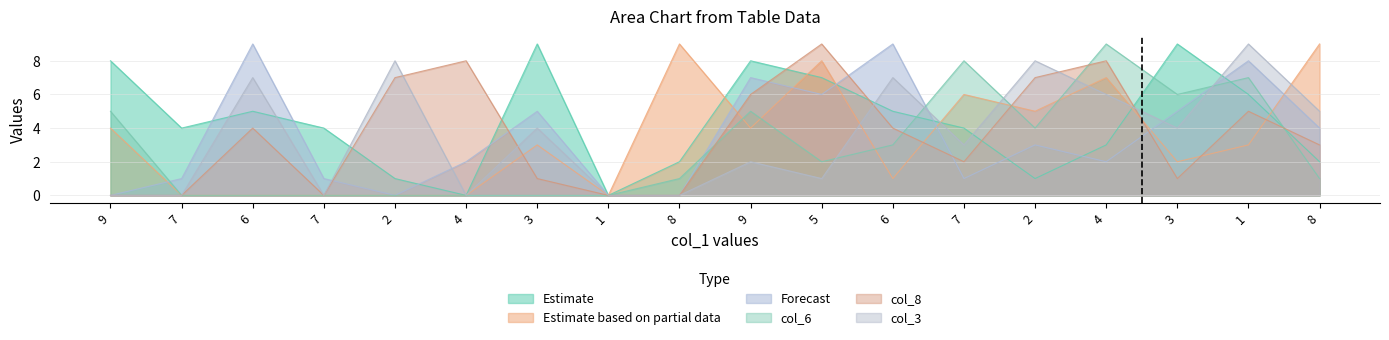

At which category does col_8 reach its first local peak?

6